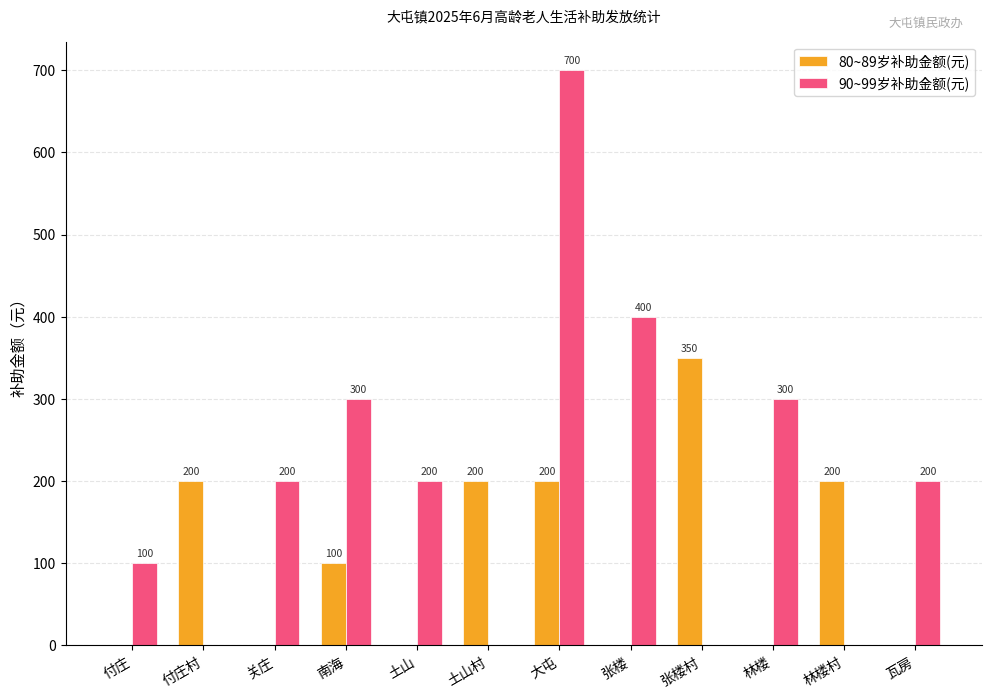

Where does the 80~89岁补助金额(元) series first go above 100?

付庄村